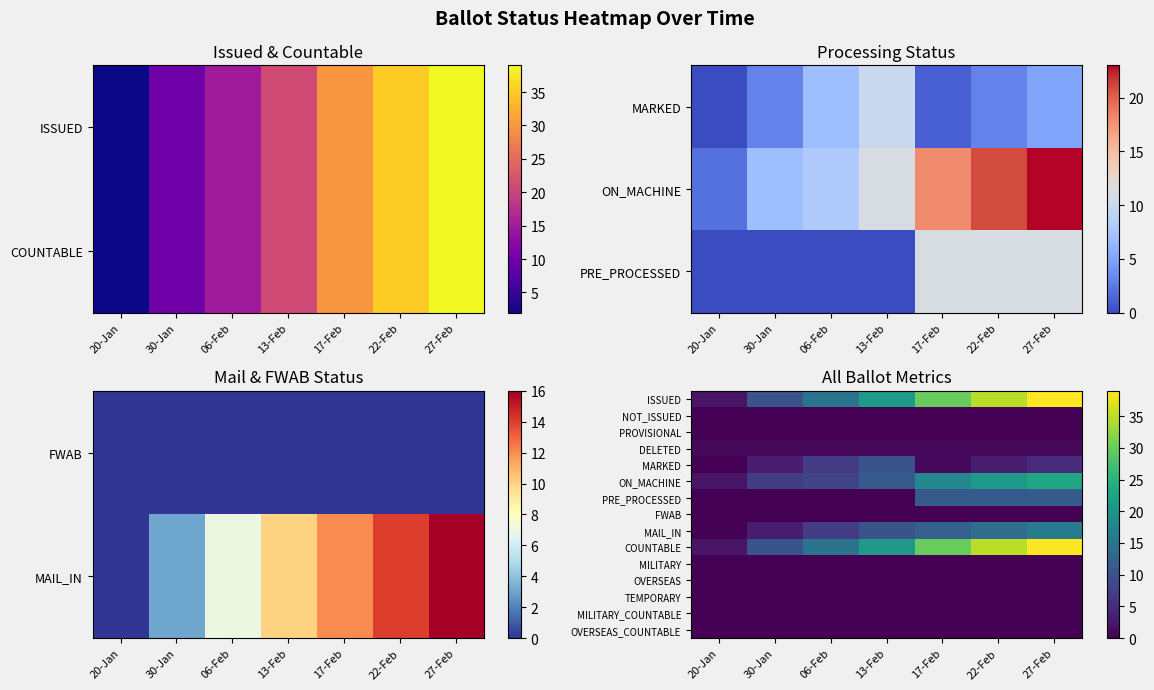

Between 17-Feb and 22-Feb, which is larger?

22-Feb